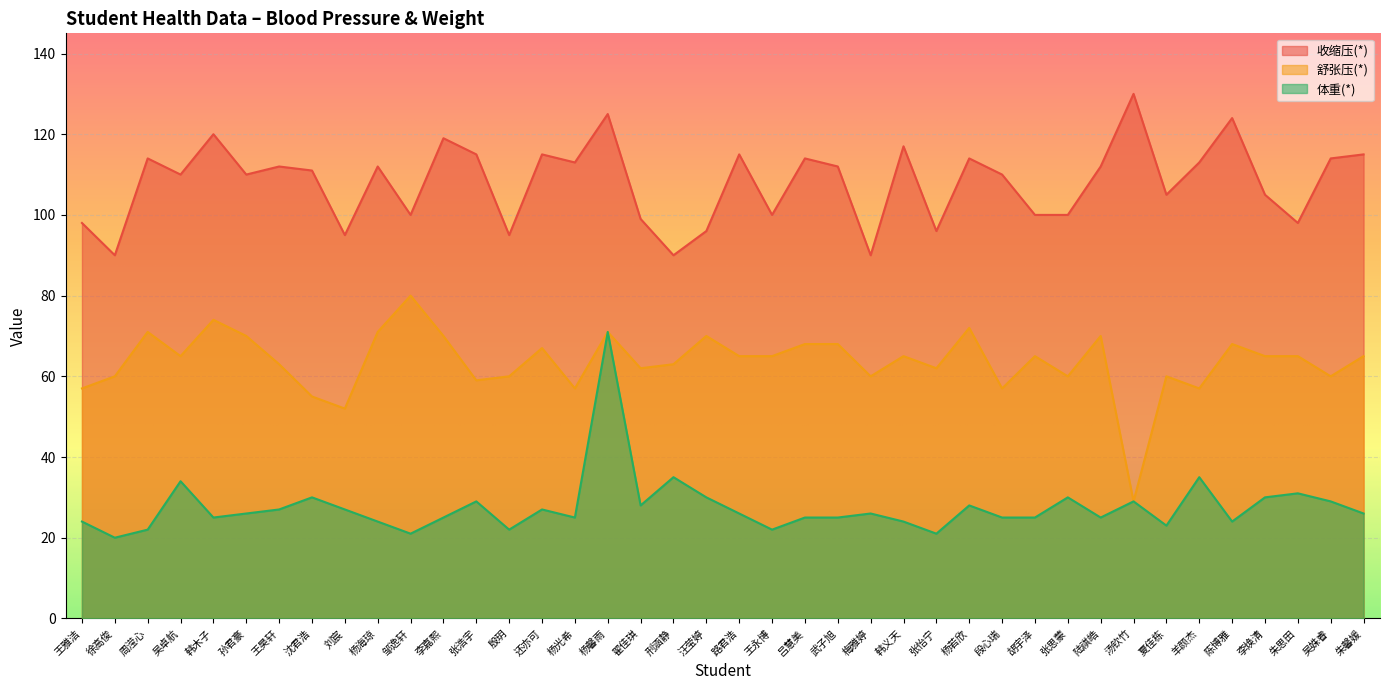

What is the total value across all series at 殷玥?

177